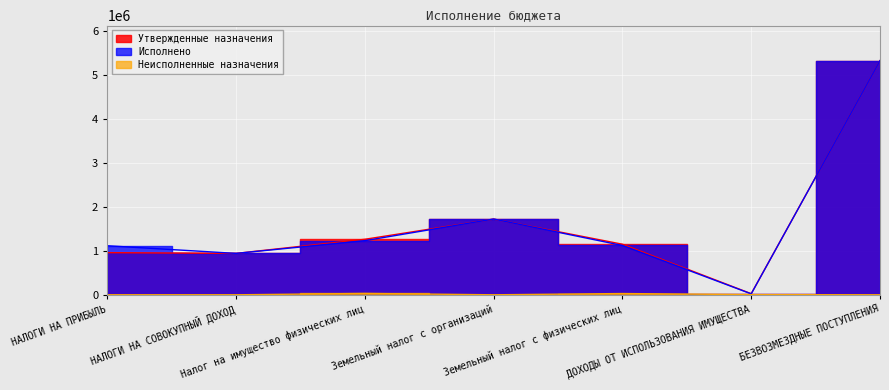

Is this an area chart (filled region under the line)?

No